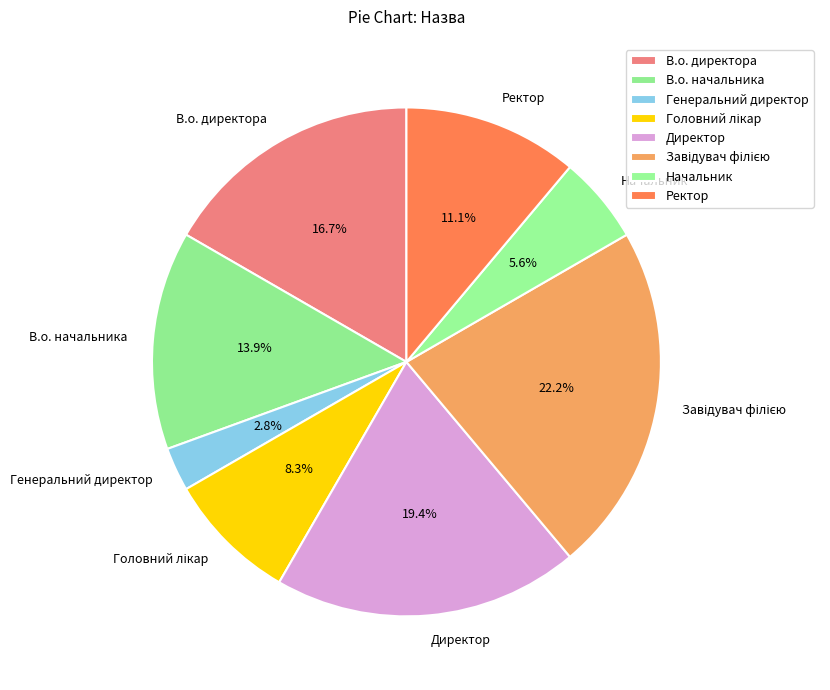

Which slice is the smallest?

Генеральний директор